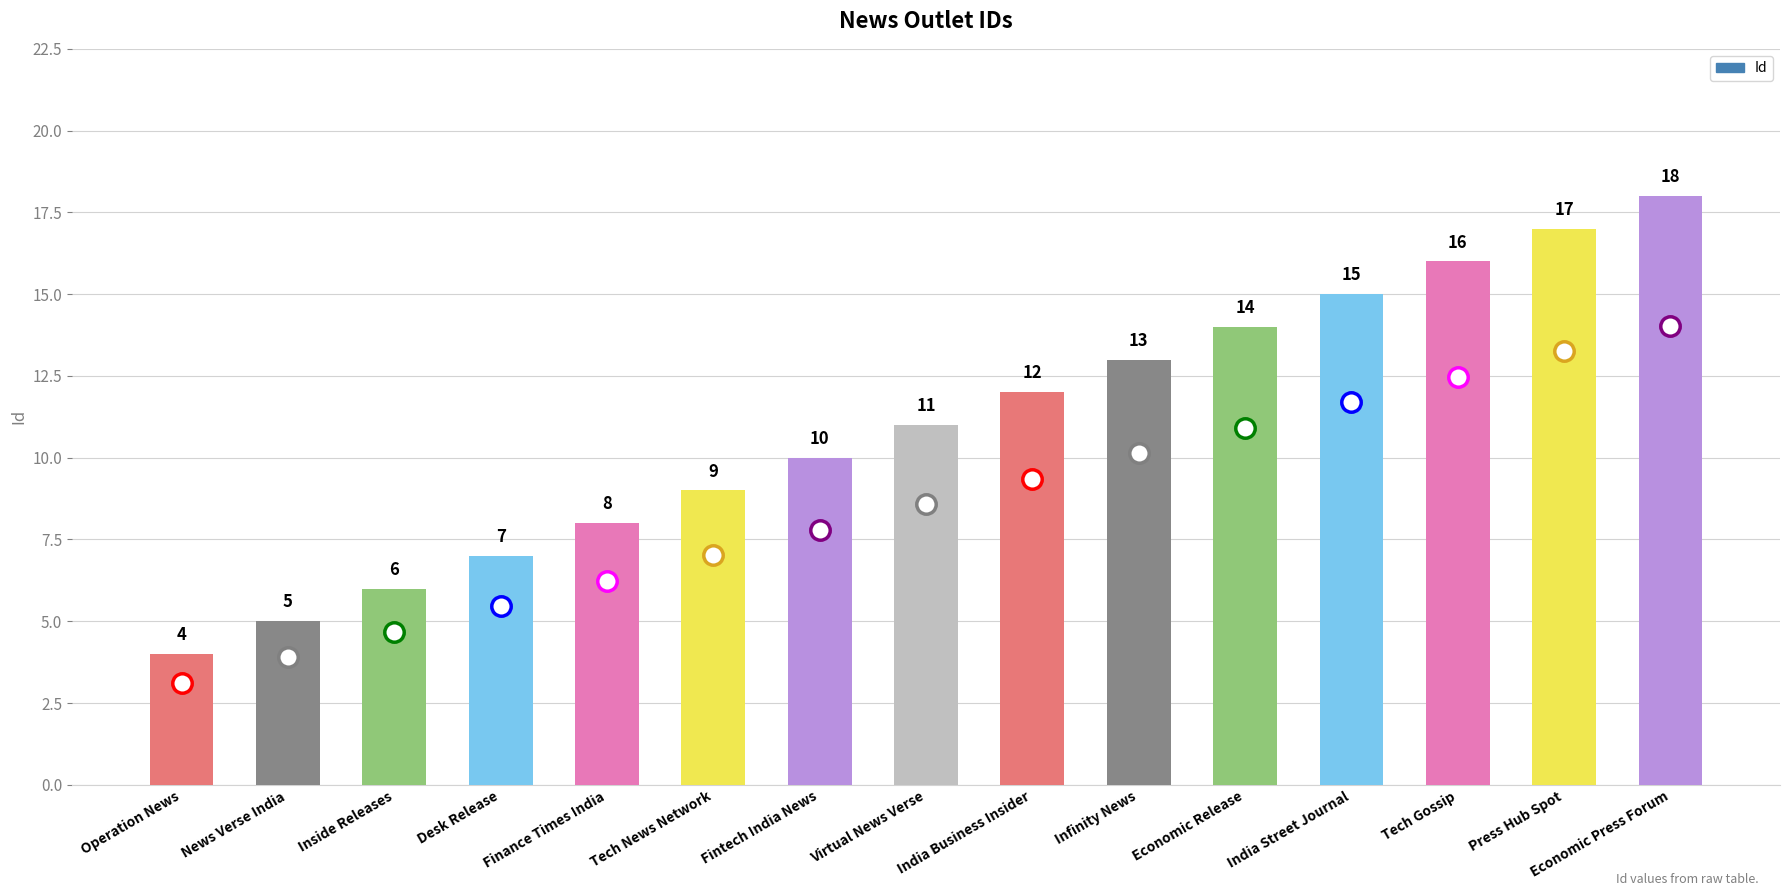

How many bars are there in total?

15